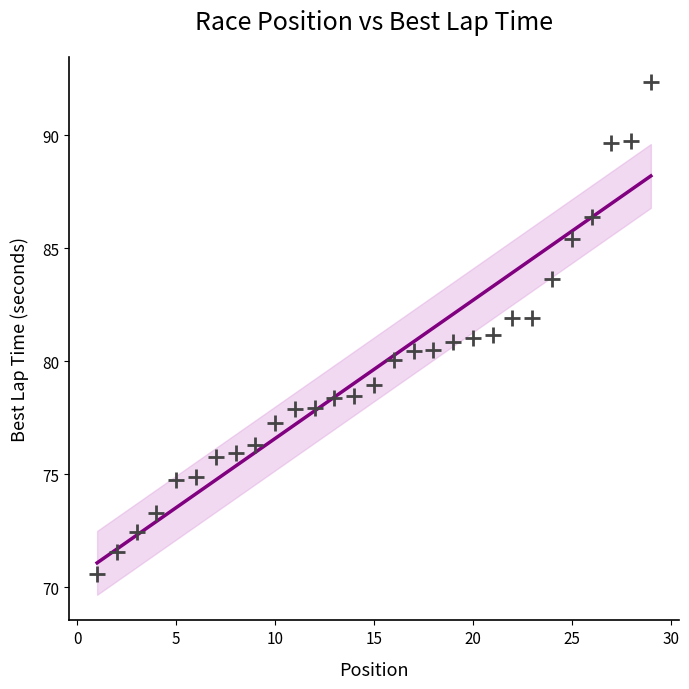

What is the range of Y values (max minus min)?

21.7